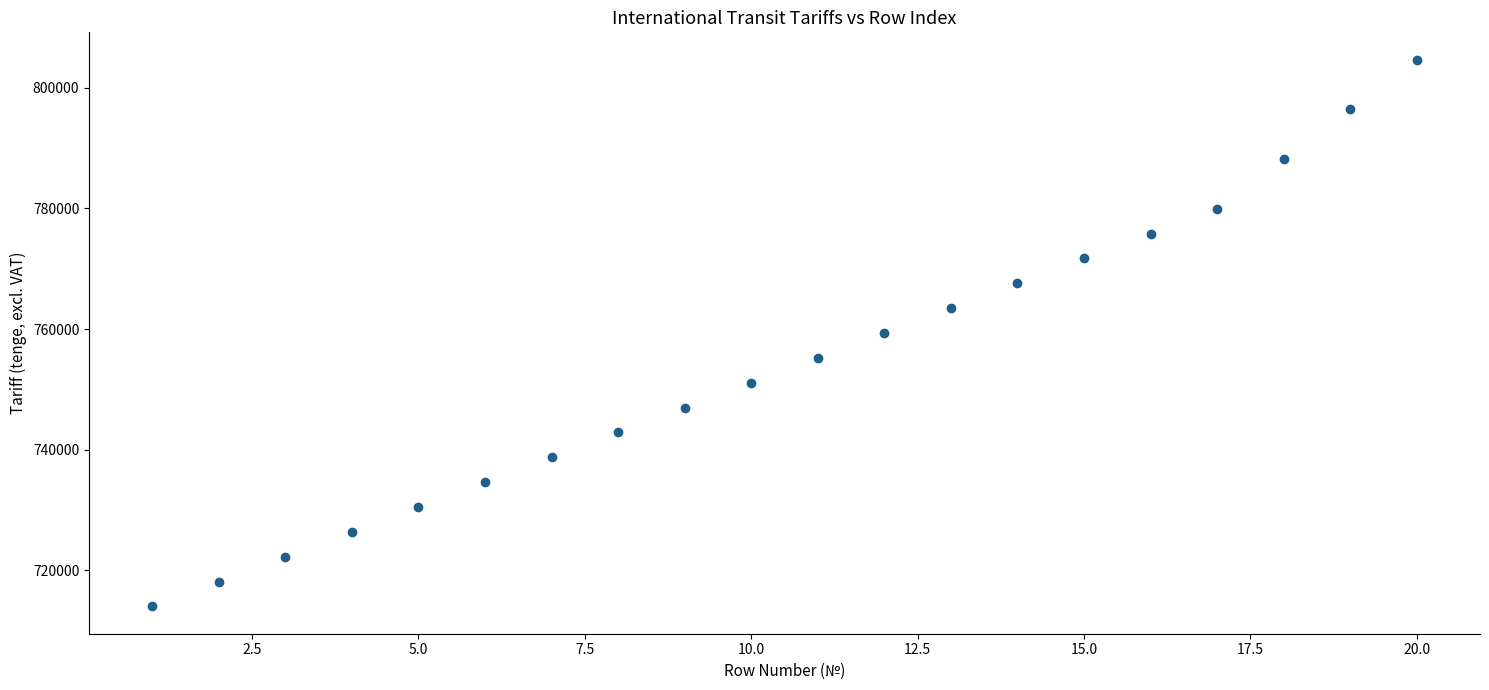

What is the range of Y values (max minus min)?

90662.0